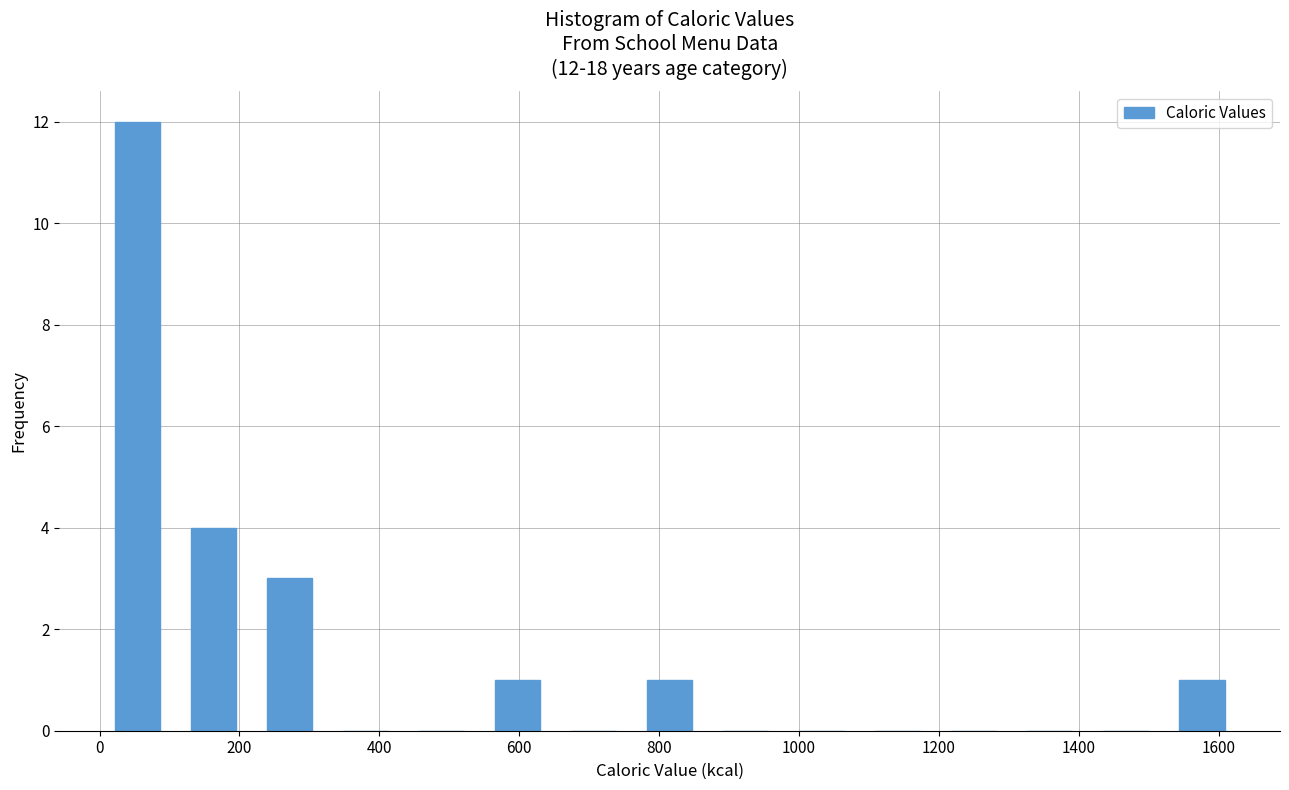

Which range on the x-axis has the tallest bar?

0 to 100